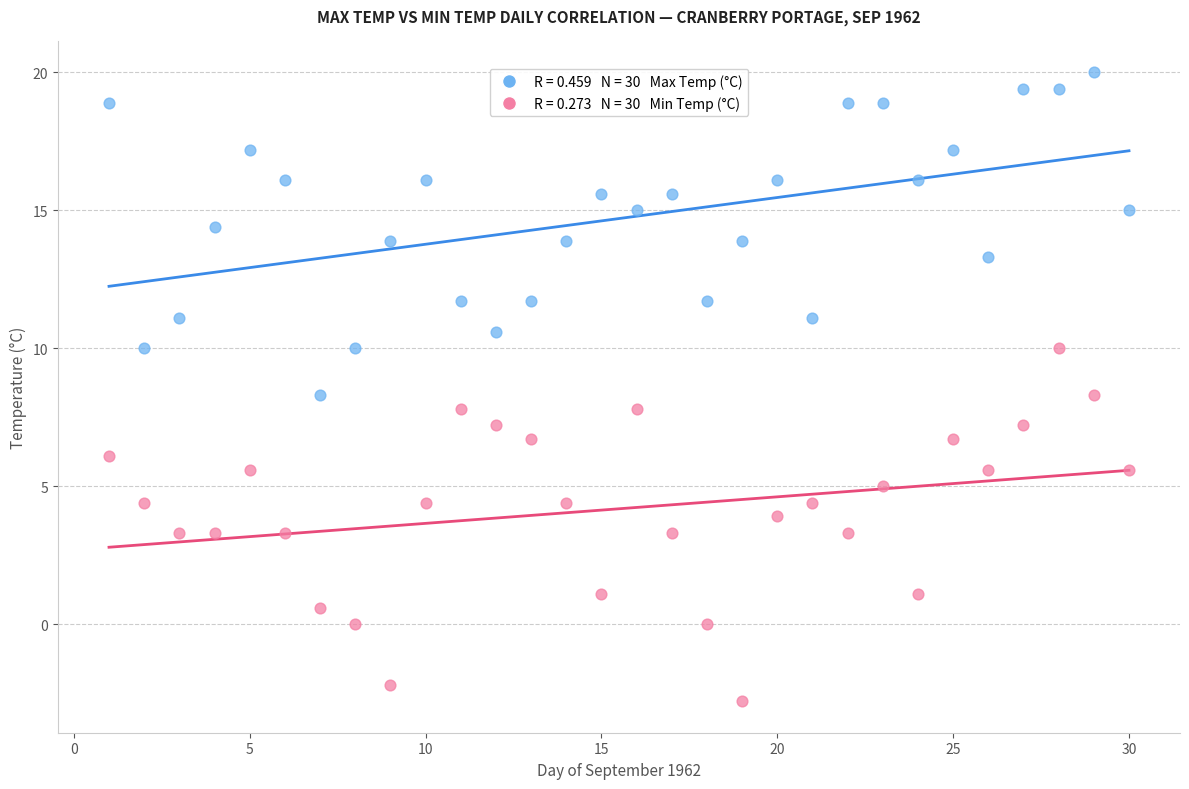

Across all data points, what is the range of X values (max minus min)?

29.0